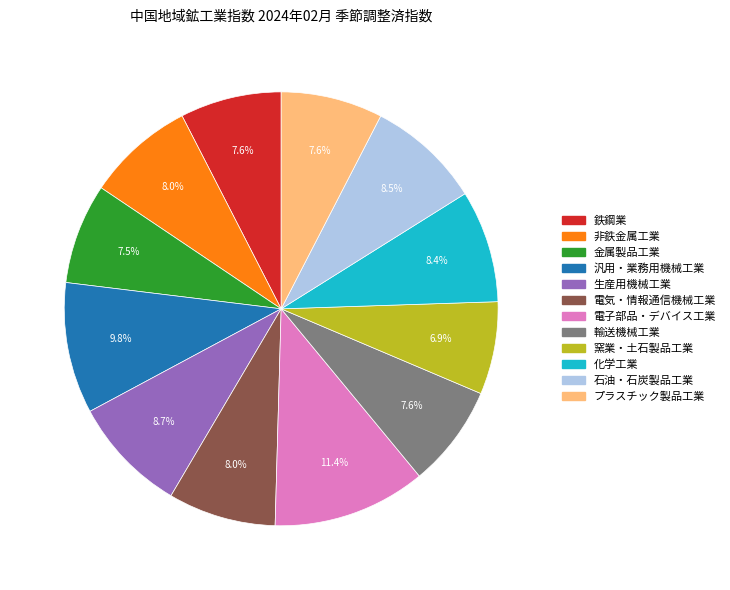

The 鉄鋼業 slice represents 13% of the pie. True or false?

False